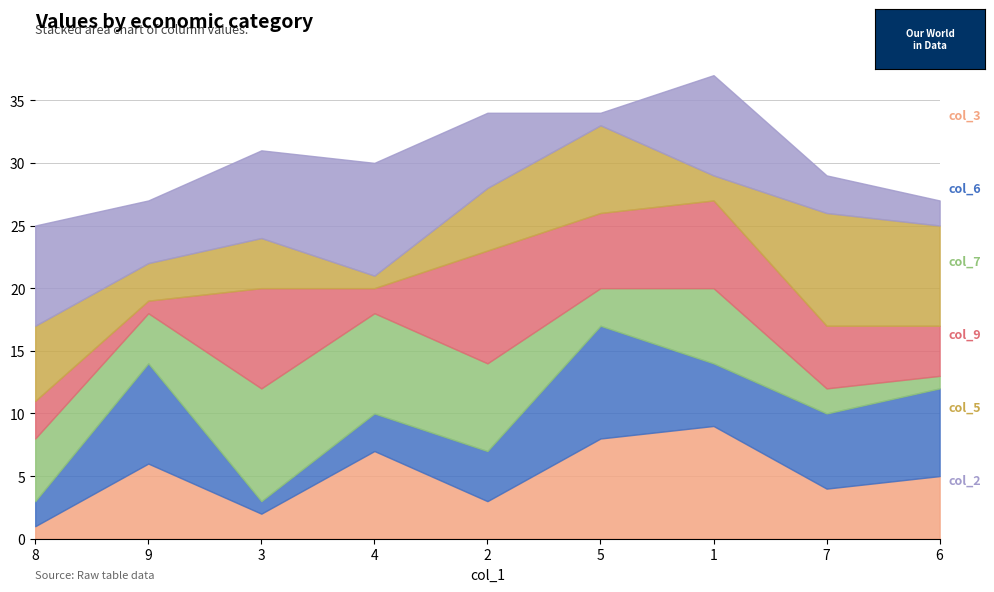

Between 4 and 9, which is larger?

4